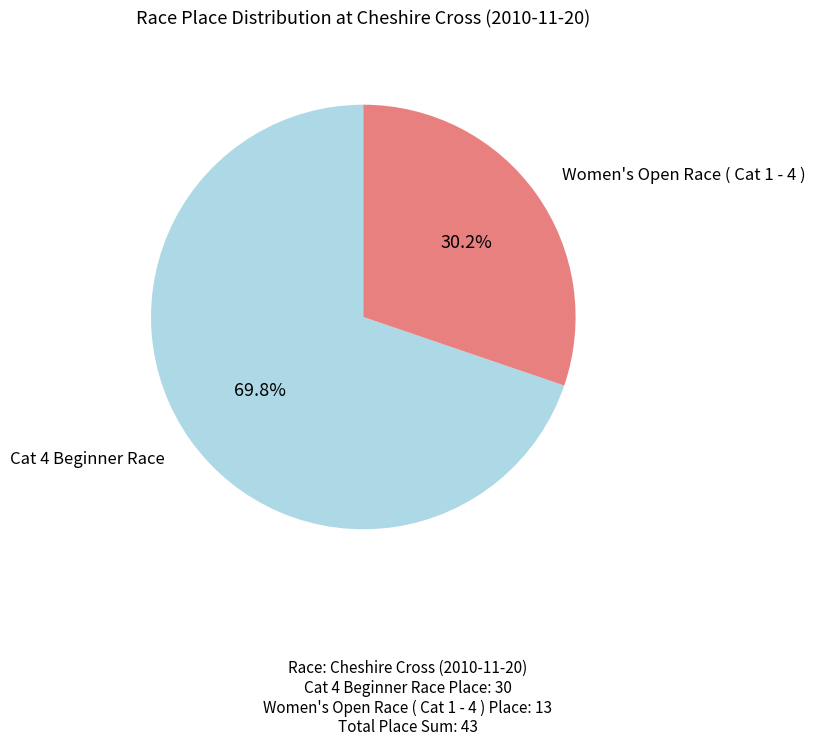

To the nearest percent, what is the average slice percentage?

50%